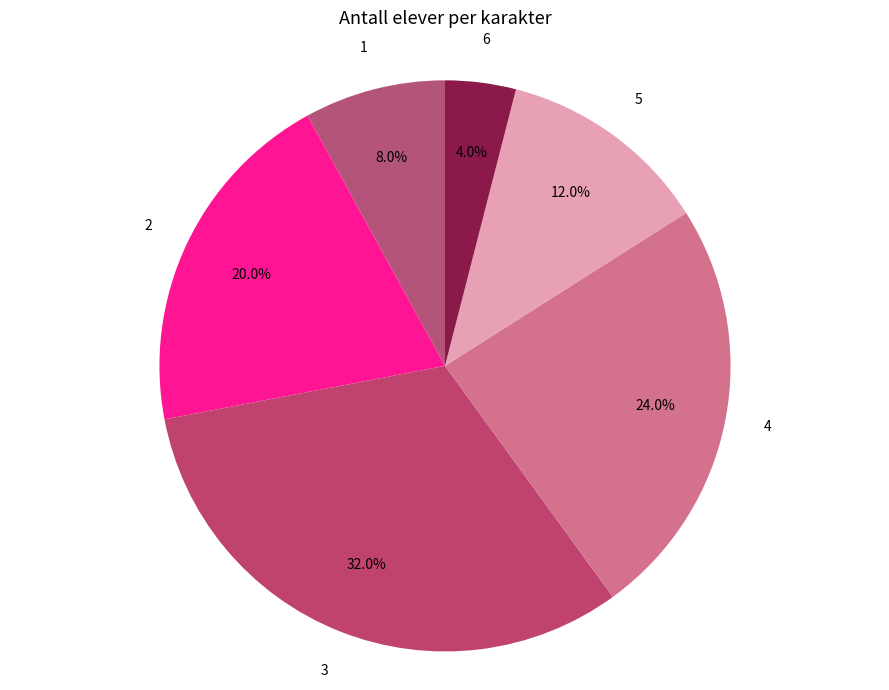

What is the smallest slice in the pie chart?

6